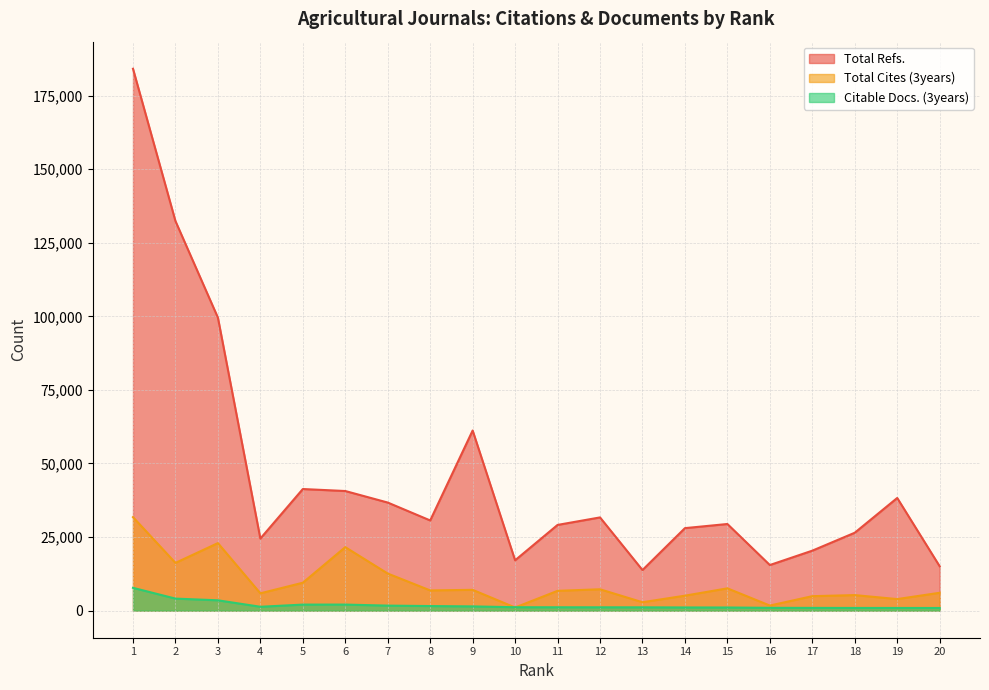

What is the spread (max minus min) of values at 3?

96048